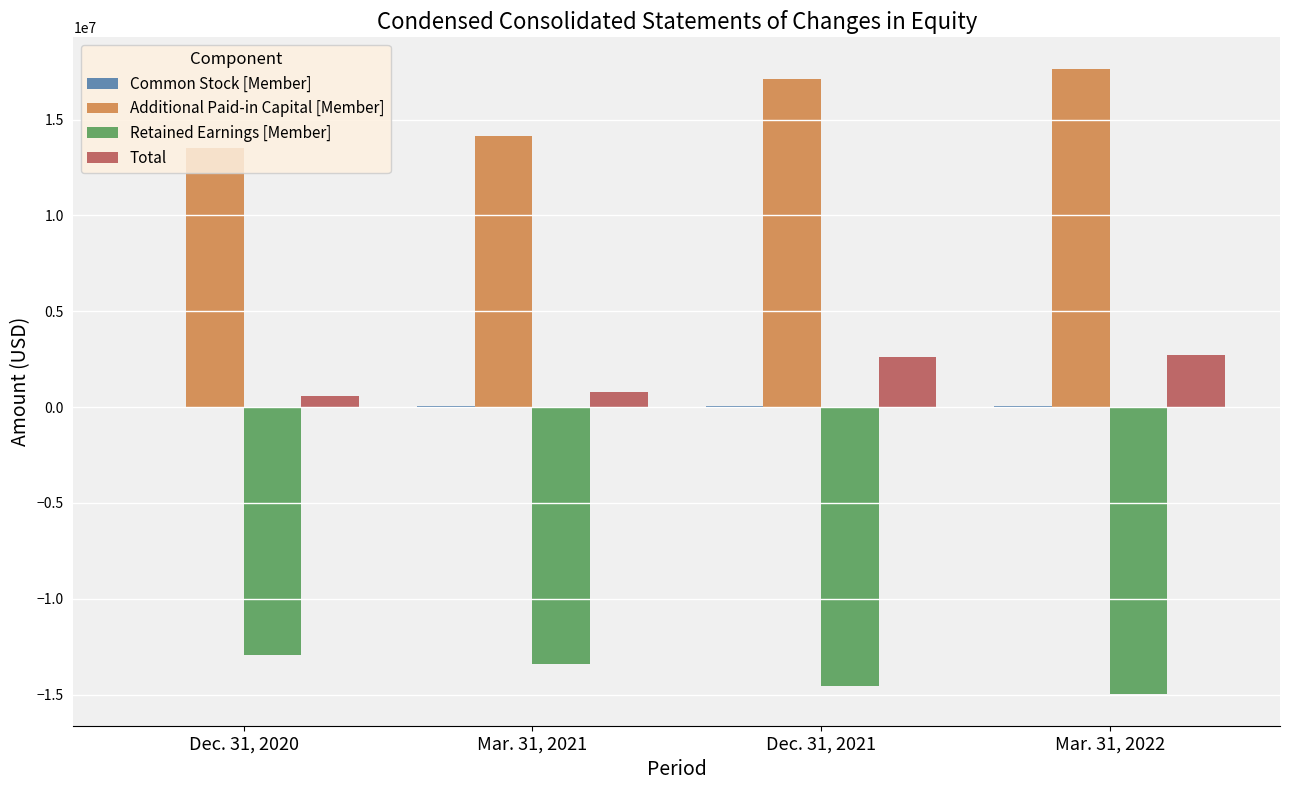

The Additional Paid-in Capital [Member] series shows 17132434 at Dec. 31, 2021. True or false?

True